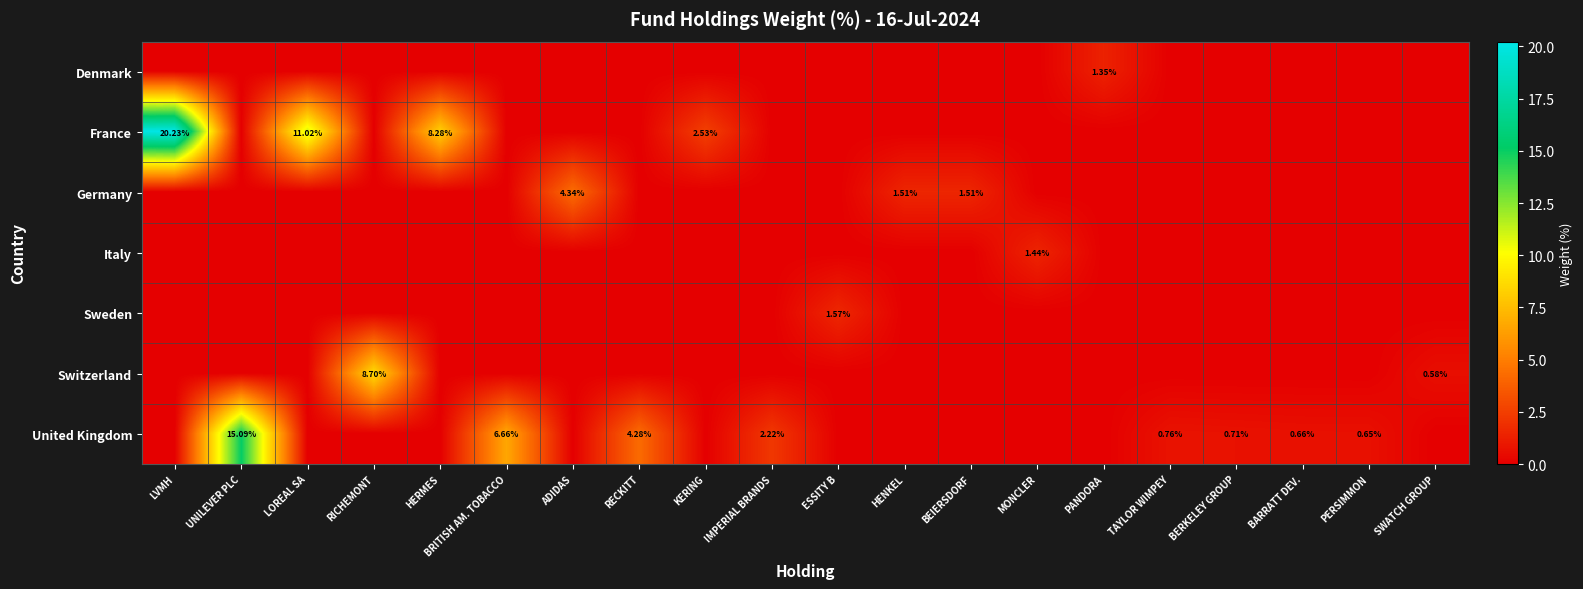

Count the number of data series in this chart.

7